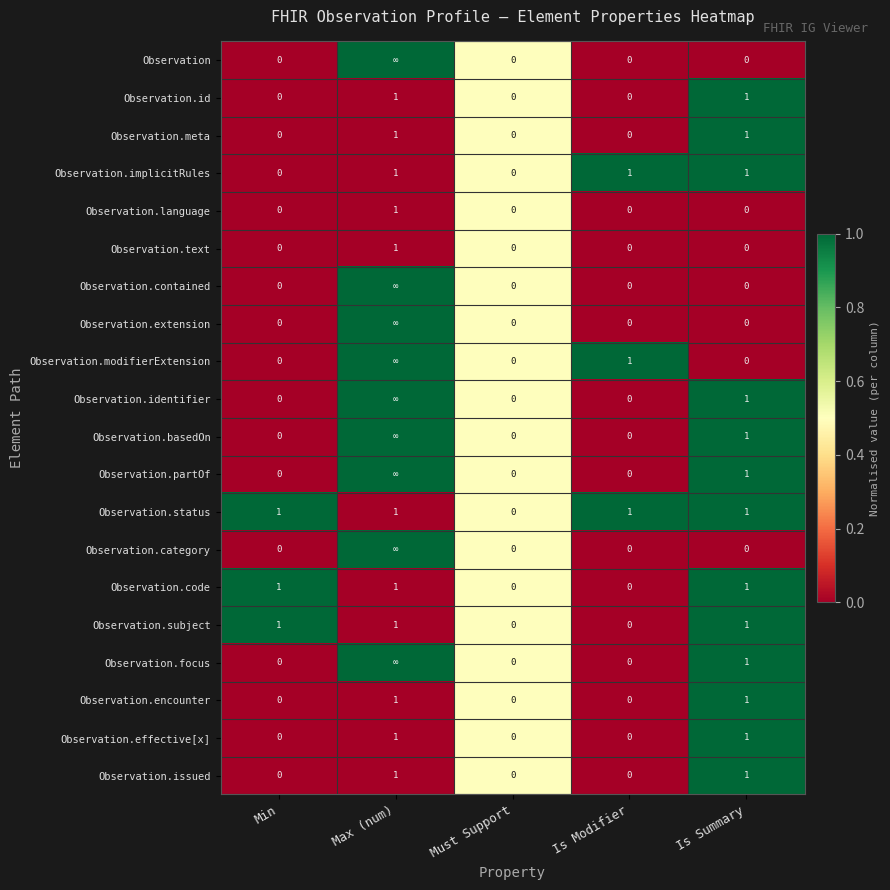

Count the Observation.text values in the range 0 to 1.

5